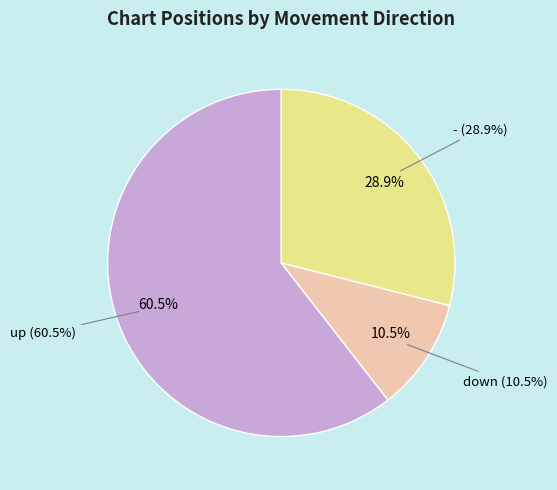

Combined, what portion of the pie is - and up?

89.5%